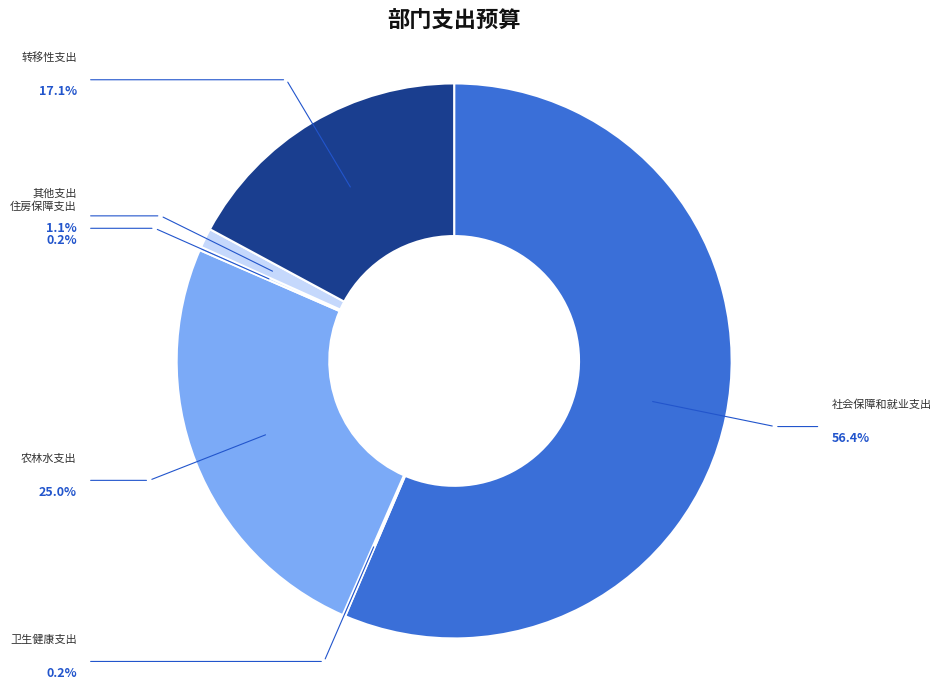

What is the largest slice in the pie chart?

社会保障和就业支出